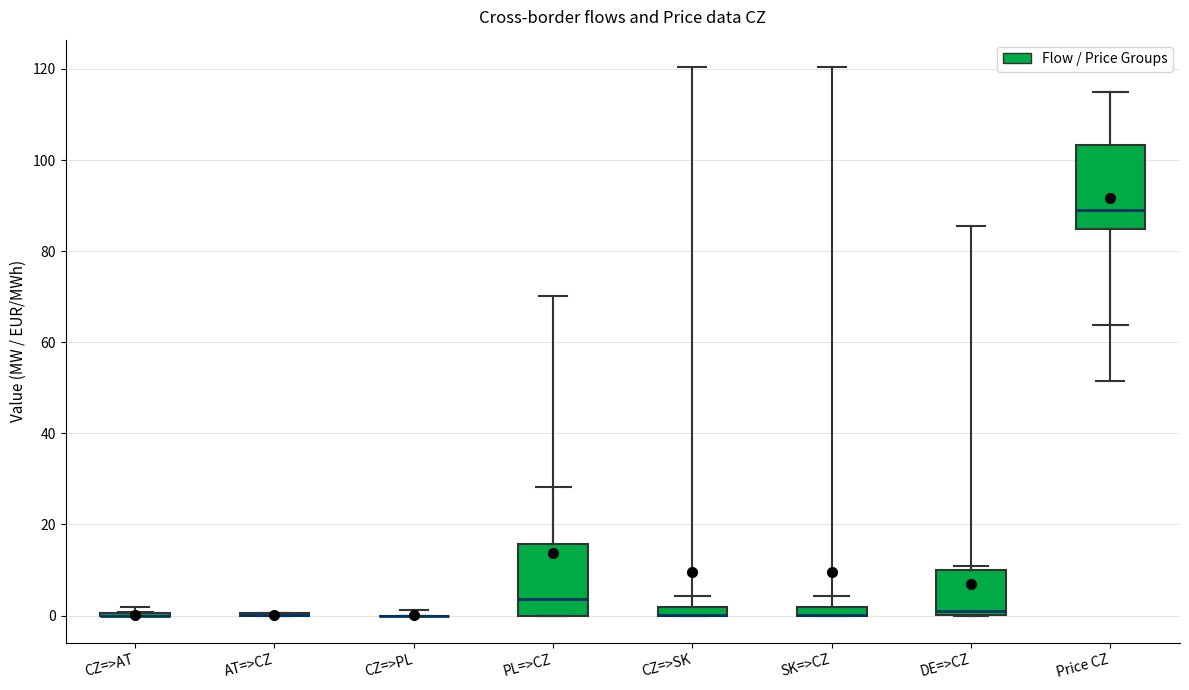

Comparing the boxes themselves (not the whiskers), which one is the tallest?

Price CZ